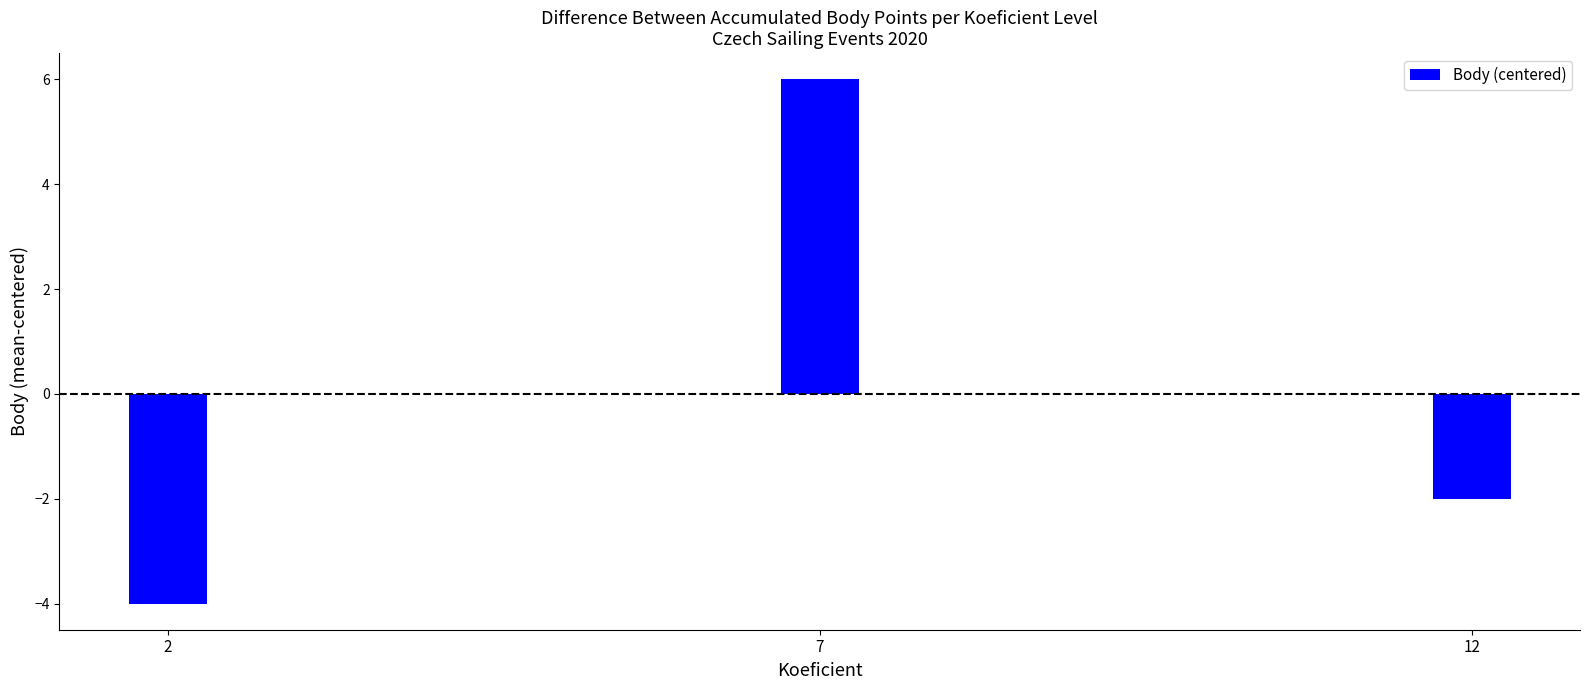

Count the values in the range -4 to 6.

3